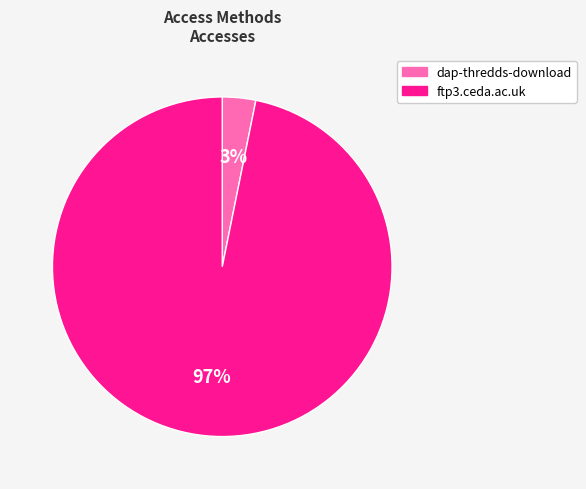

Between dap-thredds-download and ftp3.ceda.ac.uk, which is larger?

ftp3.ceda.ac.uk